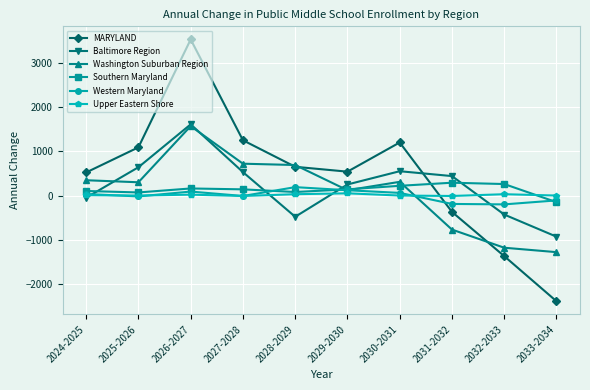

How many distinct data groups are displayed?

6